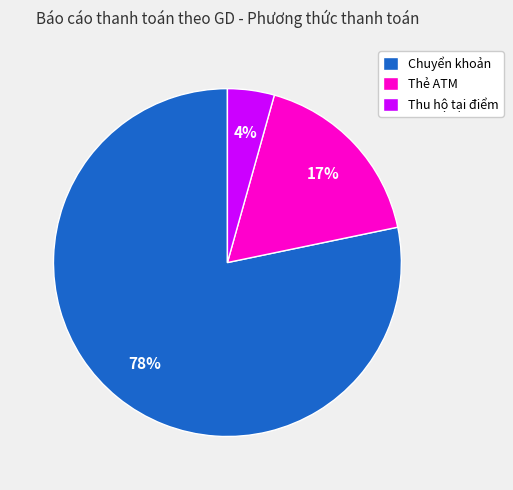

What percentage is the Thẻ ATM slice, to the nearest percent?

17%